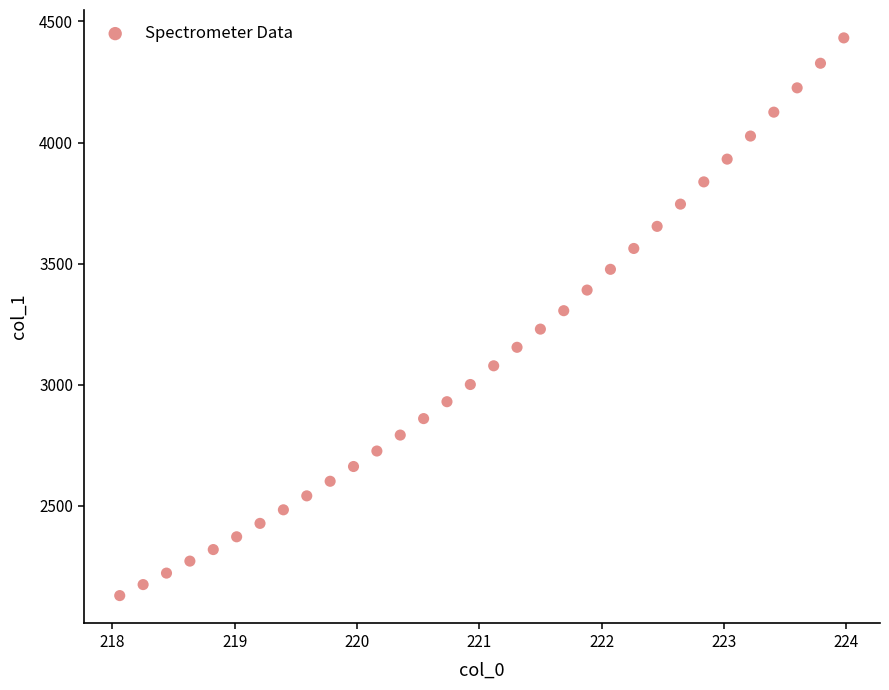

What is the range of Y values (max minus min)?

2302.1